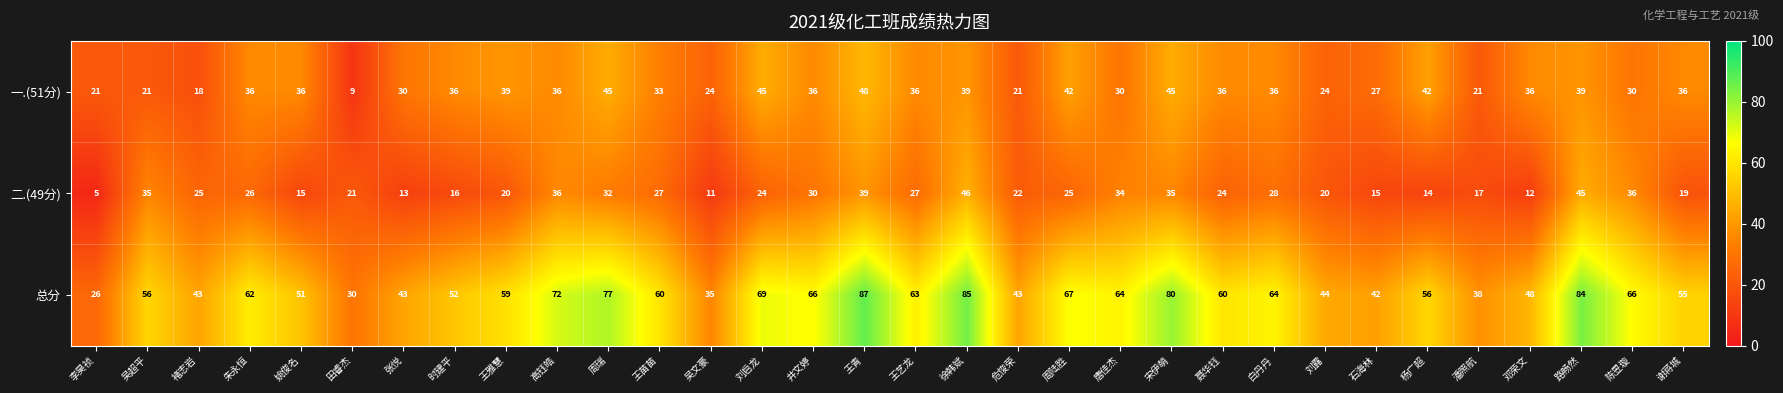

Which series has the largest total across all categories?

总分